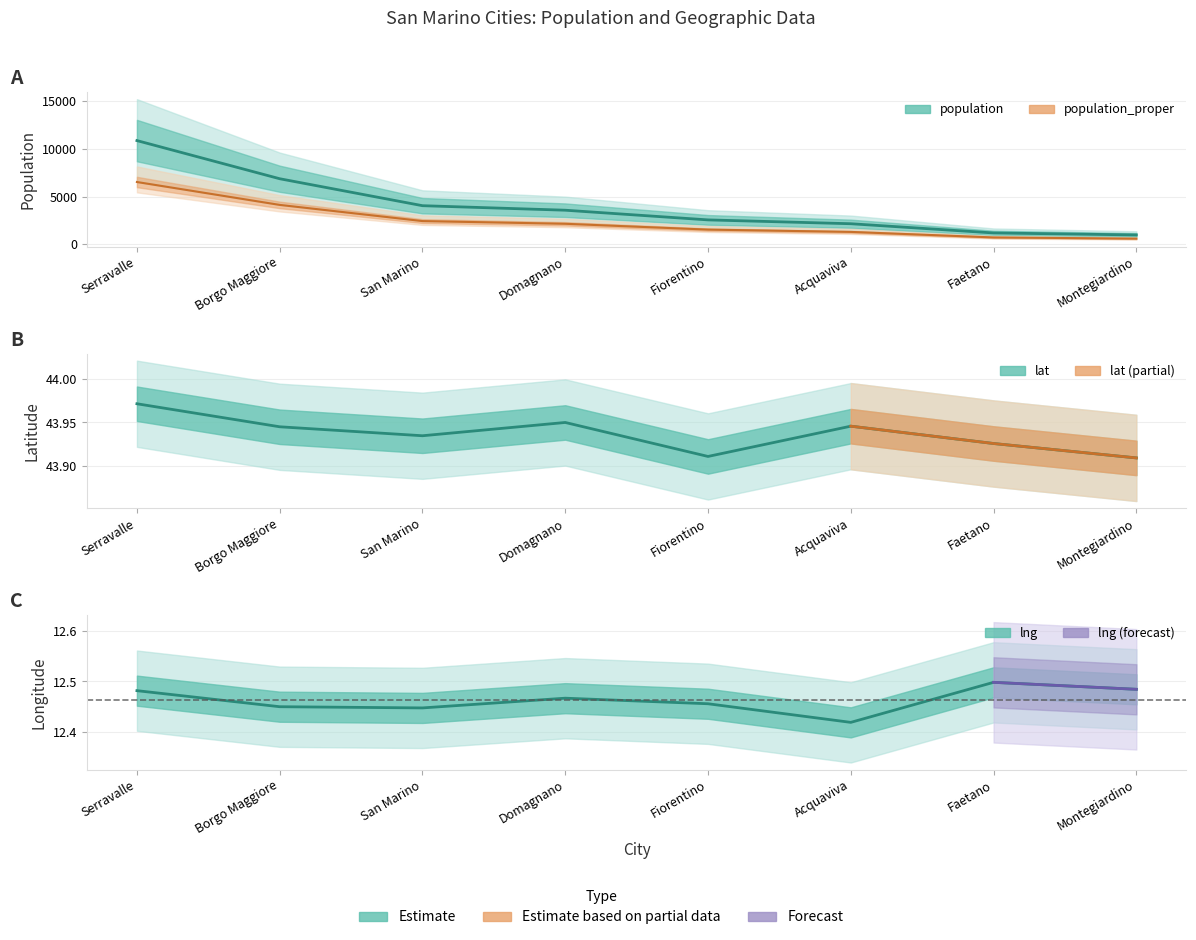

What is the maximum value shown in the chart?

10878.0